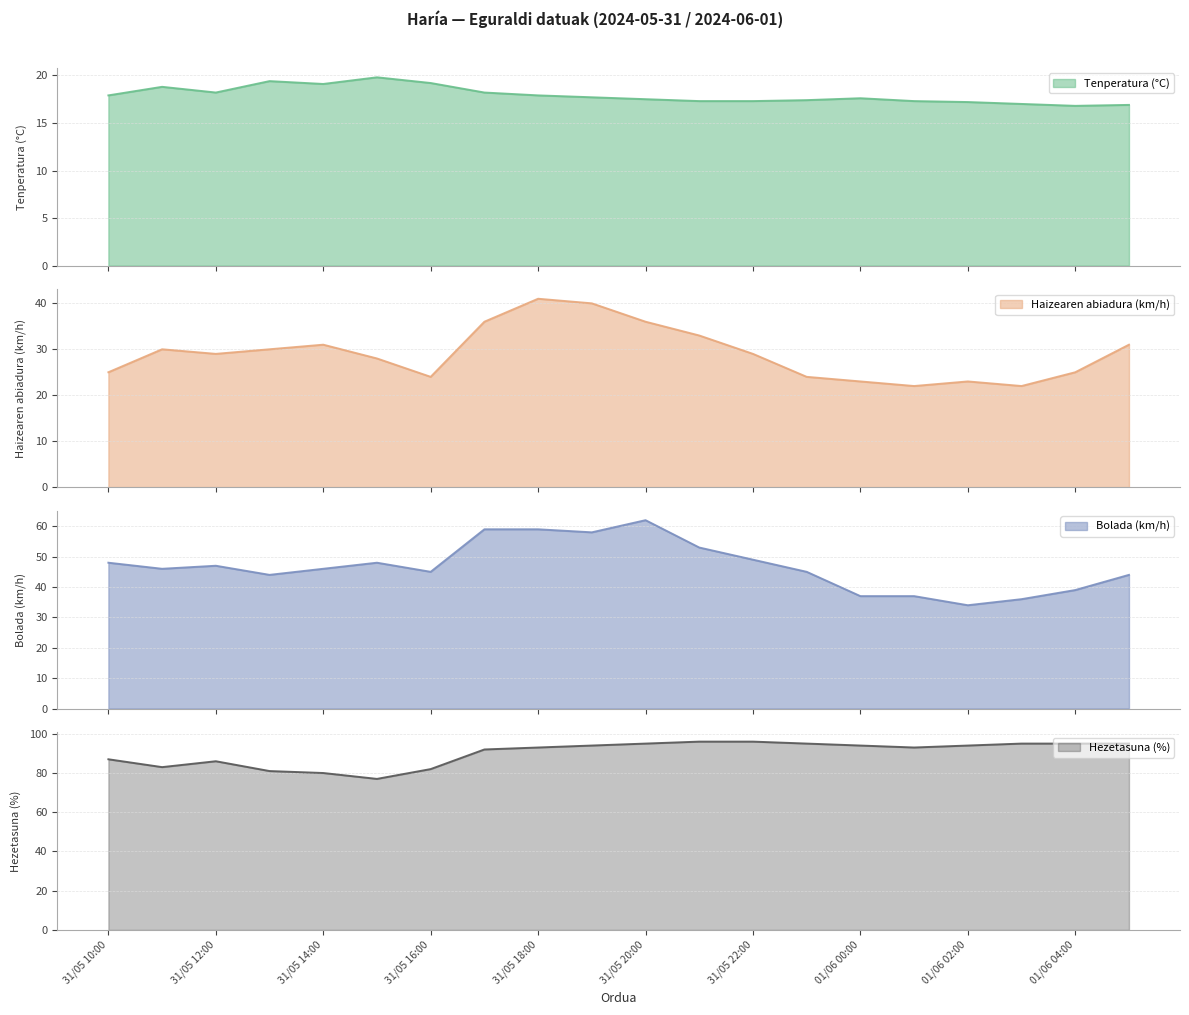

Reading left to right, extract all data points from this chart.

Tenperatura (°C): 17.9	18.8	18.2	19.4	19.1	19.8	19.2	18.2	17.9	17.7	17.5	17.3	17.3	17.4	17.6	17.3	17.2	17.0	16.8	16.9
Haizearen abiadura (km/h): 25.0	30.0	29.0	30.0	31.0	28.0	24.0	36.0	41.0	40.0	36.0	33.0	29.0	24.0	23.0	22.0	23.0	22.0	25.0	31.0
Bolada (km/h): 48.0	46.0	47.0	44.0	46.0	48.0	45.0	59.0	59.0	58.0	62.0	53.0	49.0	45.0	37.0	37.0	34.0	36.0	39.0	44.0
Hezetasuna (%): 87.0	83.0	86.0	81.0	80.0	77.0	82.0	92.0	93.0	94.0	95.0	96.0	96.0	95.0	94.0	93.0	94.0	95.0	95.0	95.0